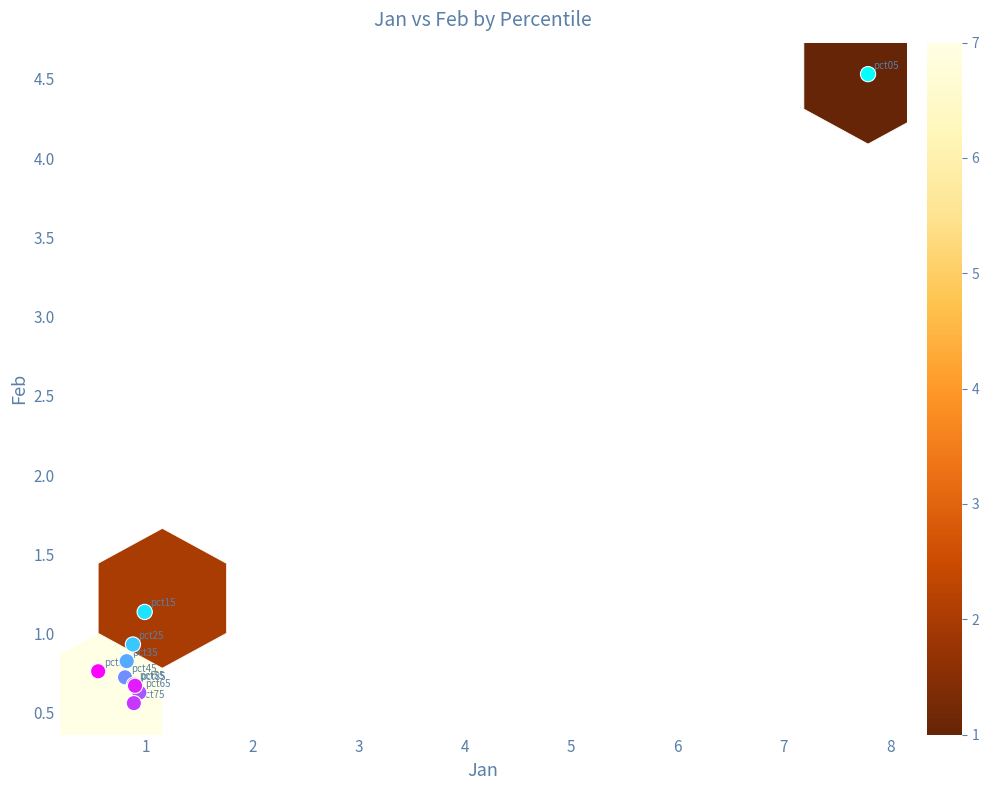

What Y value in the scatter plot is closest to 2?

1.1